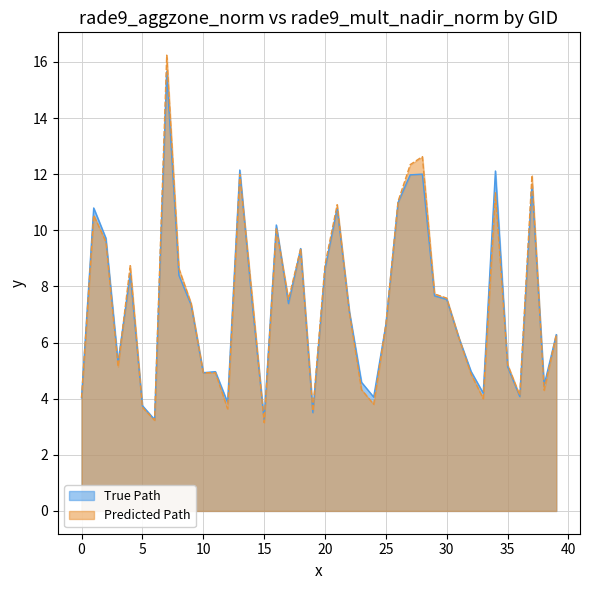

What is the value of the rade9_aggzone_norm point at the 24th from the left?

4.6